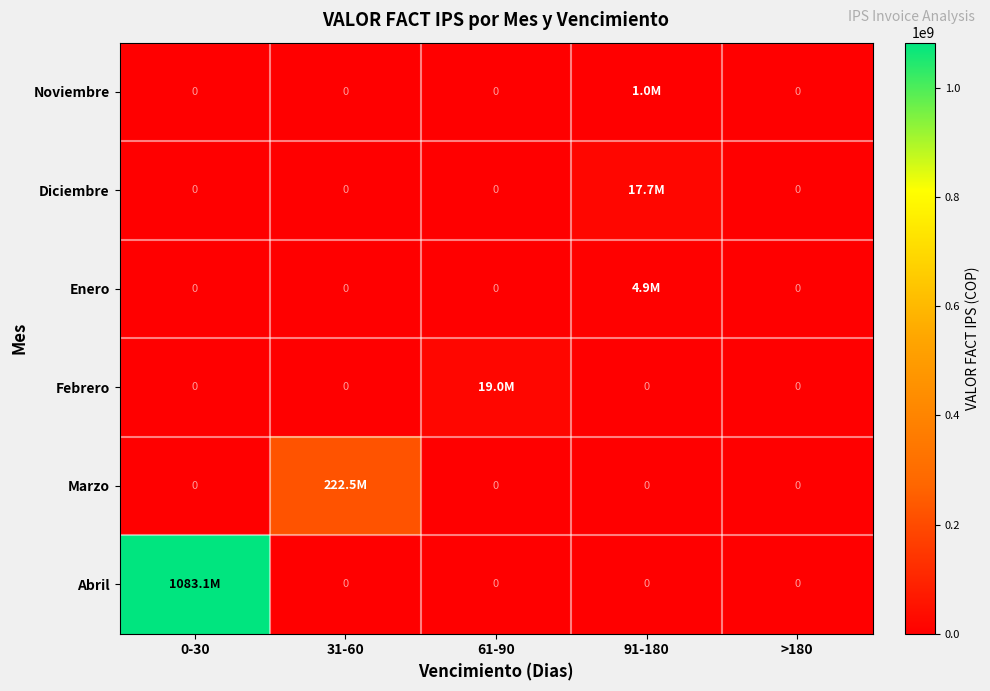

True or false: Enero has a value of 7527780 at 91-180.

False